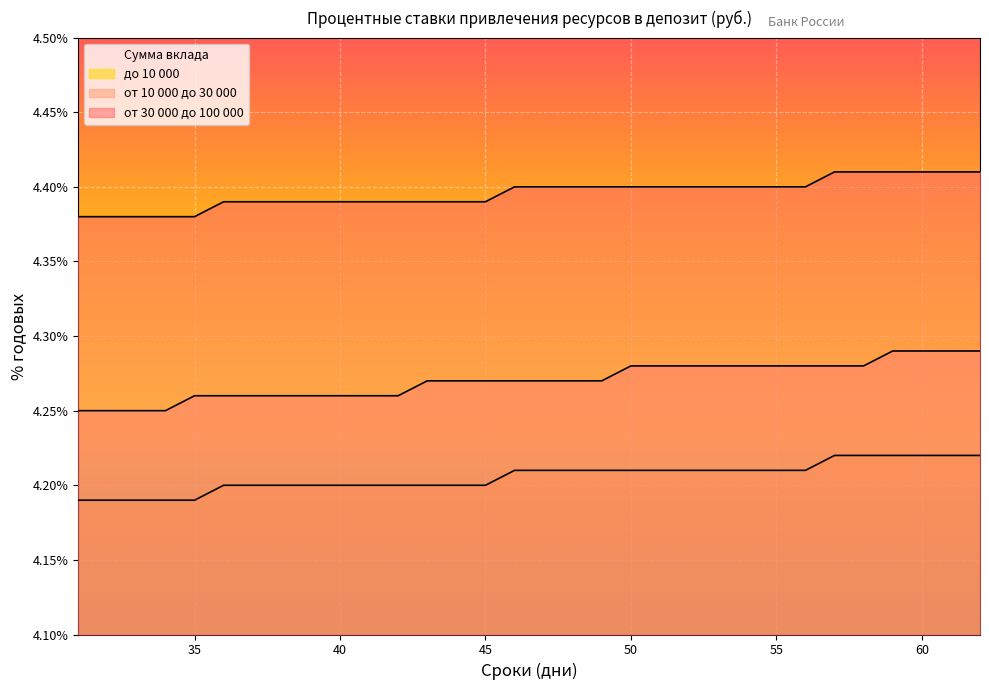

True or false: до 10 000 has a value of 4.4 at 62.

True